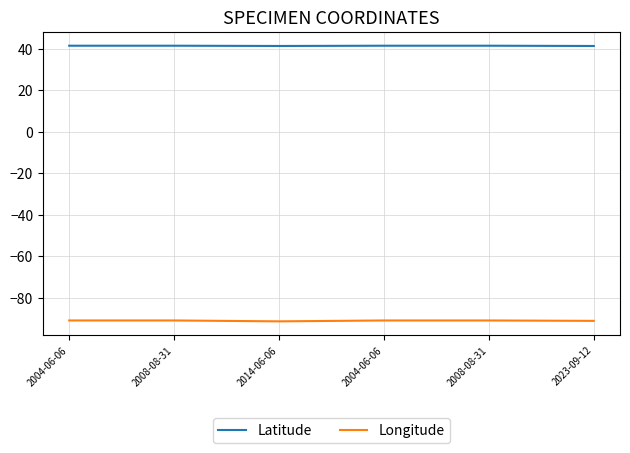

Rank the series by their average value, from lowest to highest.

Longitude, Latitude